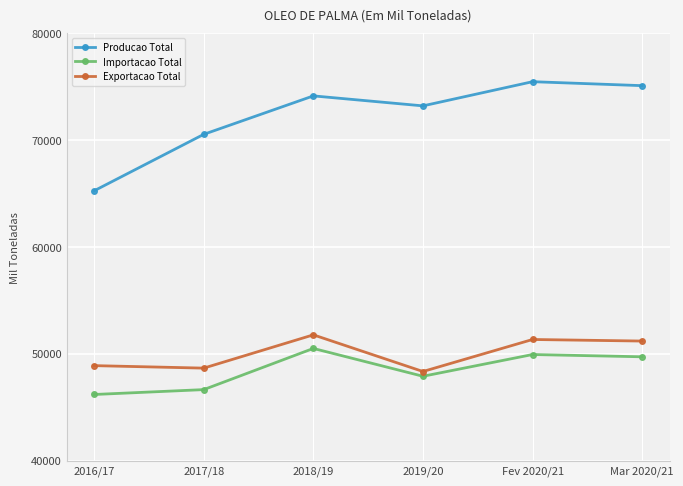

Is the value of Importacao Total at 2018/19 greater than the value of Producao Total at 2016/17?

No